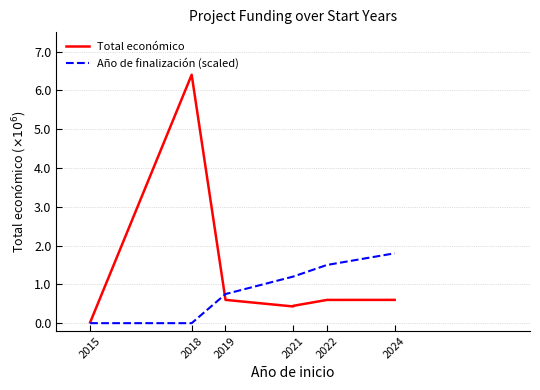

What are all the series names shown in the legend?

Total económico, Año de finalización (scaled)